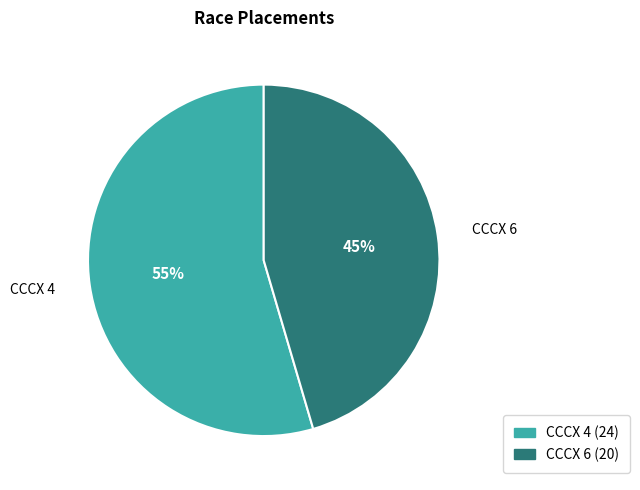

Which category has the smallest portion of the pie?

CCCX 6